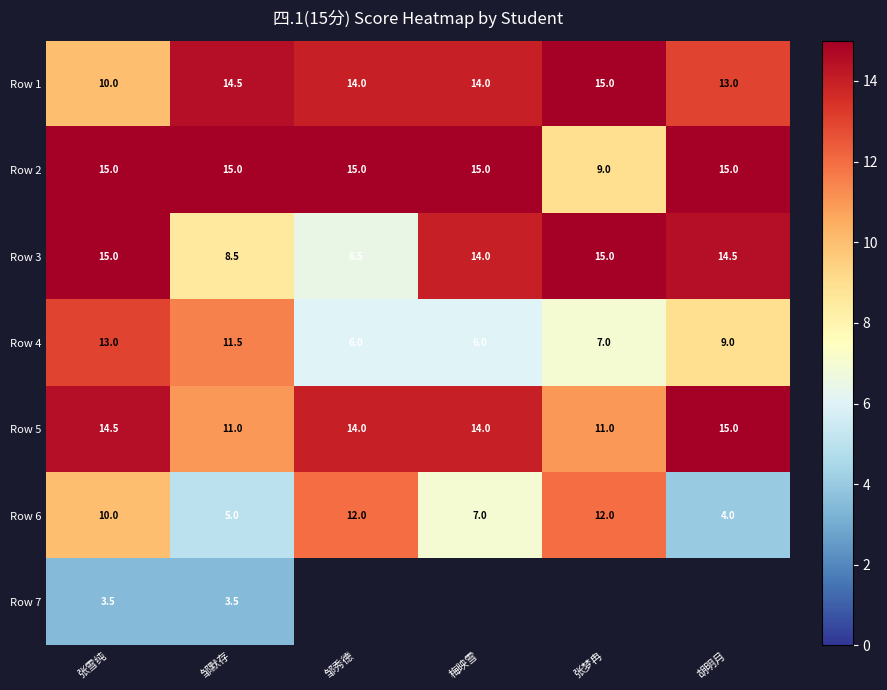

What is the spread (max minus min) of values at 张雪纯?

11.5